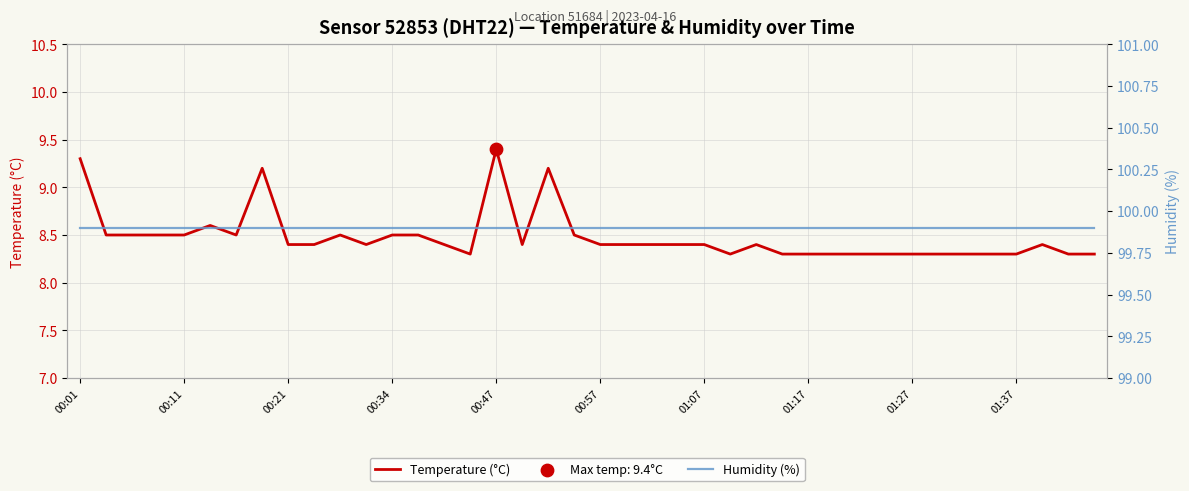

What are all the series names shown in the legend?

Temperature (°C), Humidity (%)